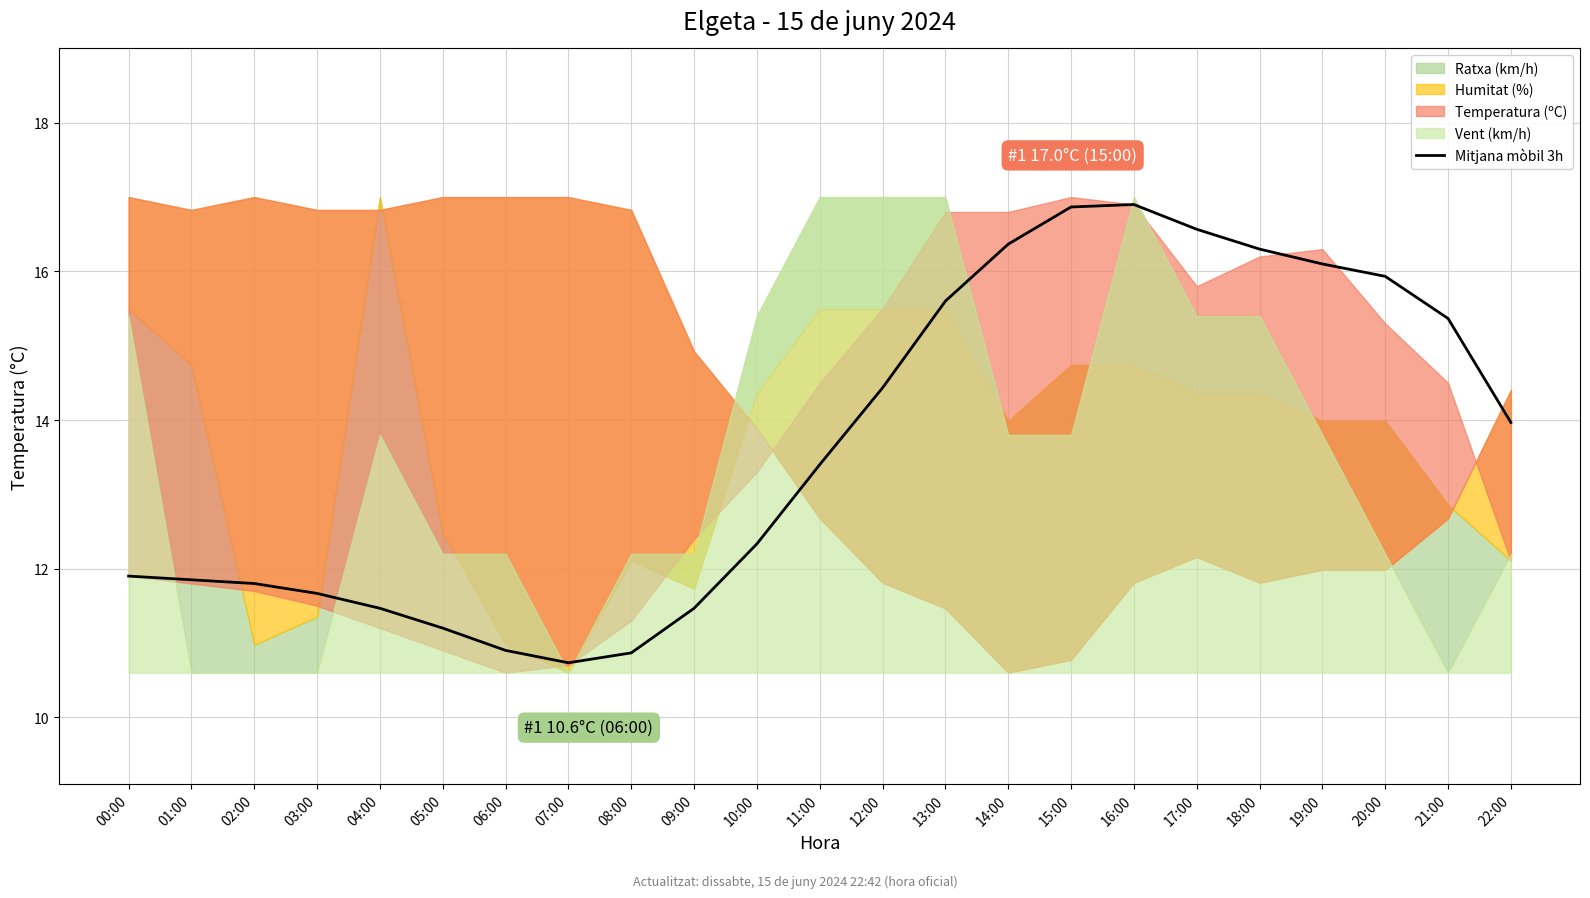

Reading left to right, extract all data points from this chart.

11.9	11.9	11.8	11.7	11.5	11.2	10.9	10.7	10.9	11.5	12.3	13.4	14.4	15.6	16.4	16.9	16.9	16.6	16.3	16.1	15.9	15.4	14.0